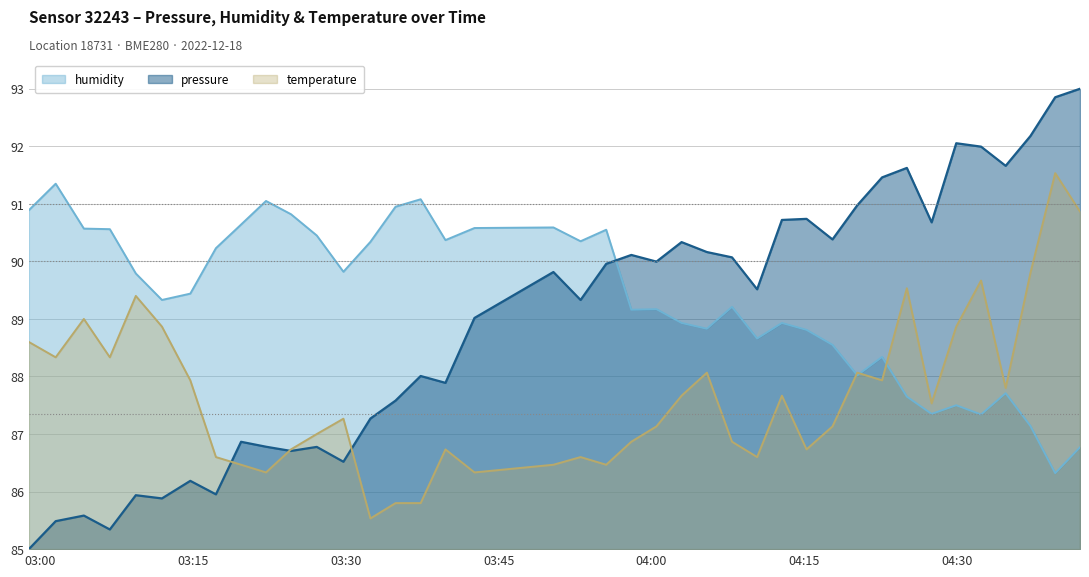

Between 2022-12-18T03:11:56 and 2022-12-18T04:17:46, which series saw the biggest shift?

pressure